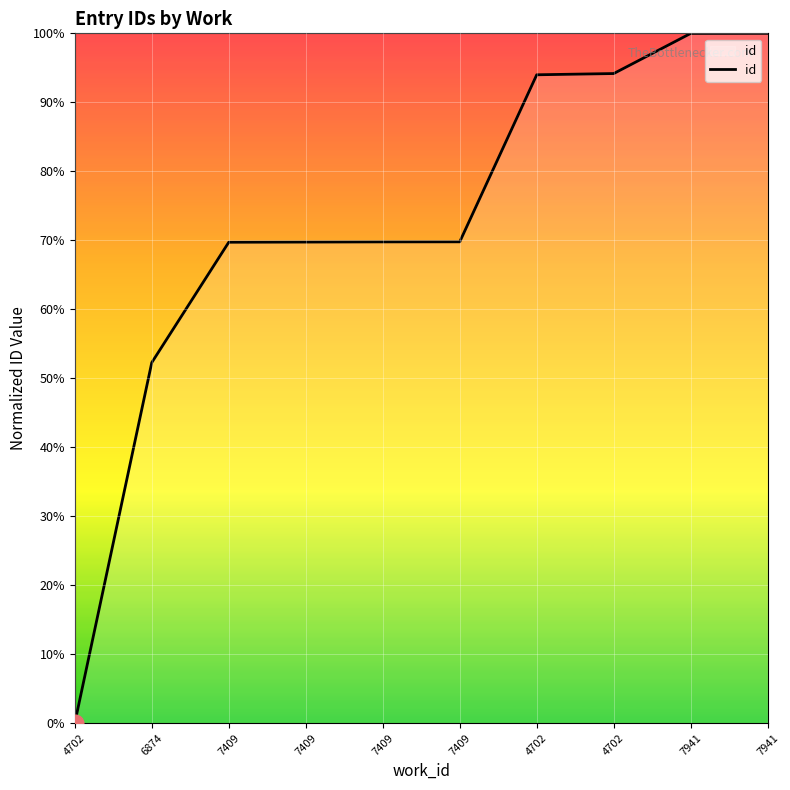

Approximately how many times larger is the value at 7409 compared to 4702?

0.7